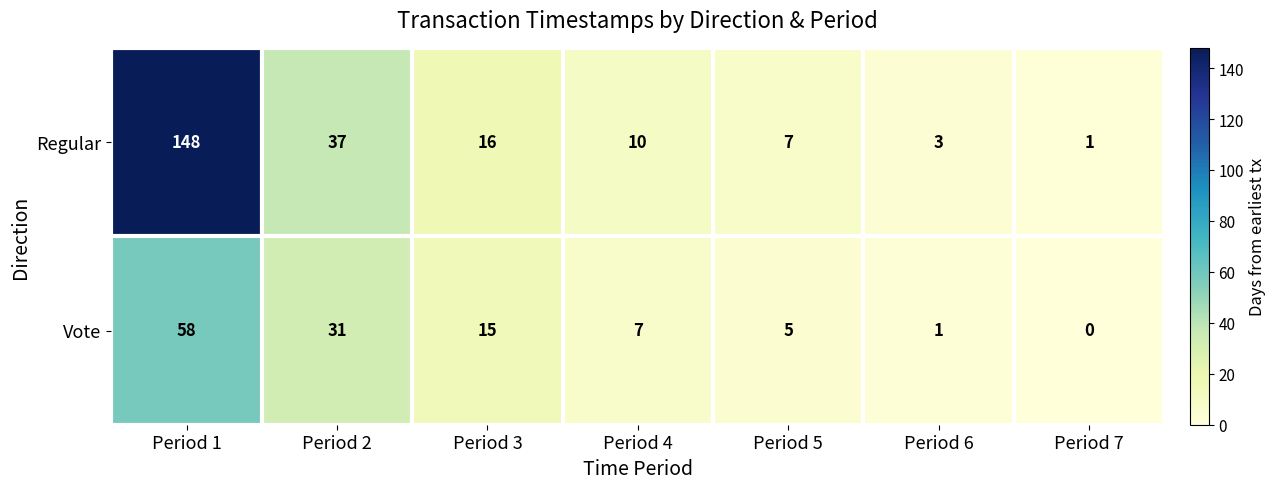

What is the difference between the maximum and second lowest values in the Regular series?

145